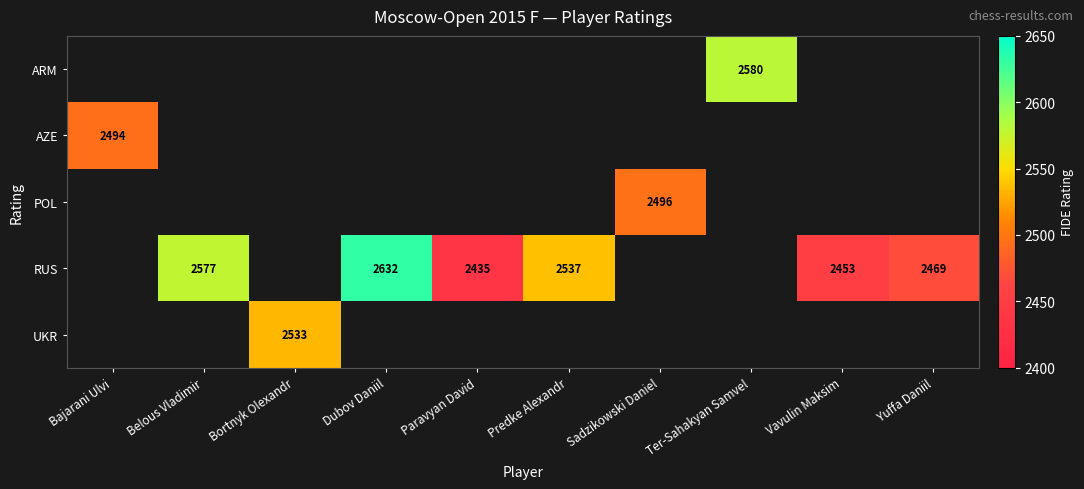

Is it true that UKR equals 2533 at Bortnyk Olexandr?

True